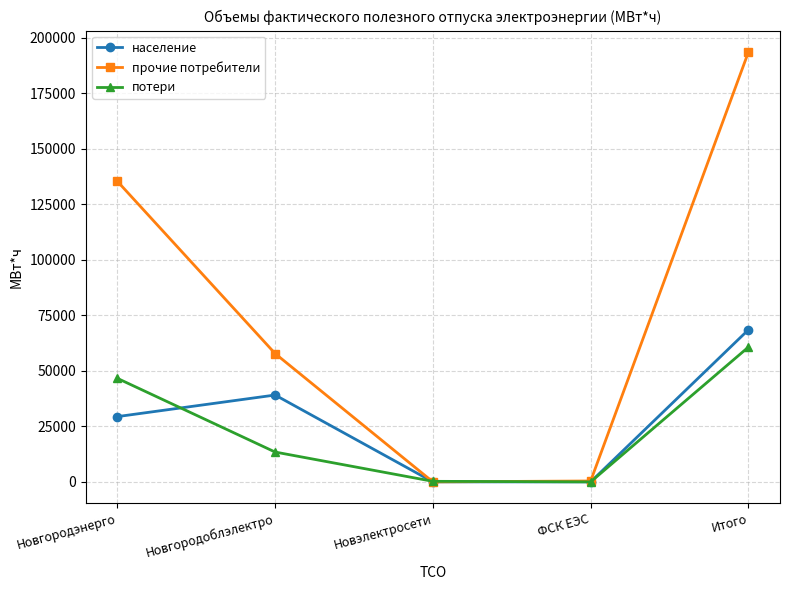

What is the sum of all прочие потребители values?

387134